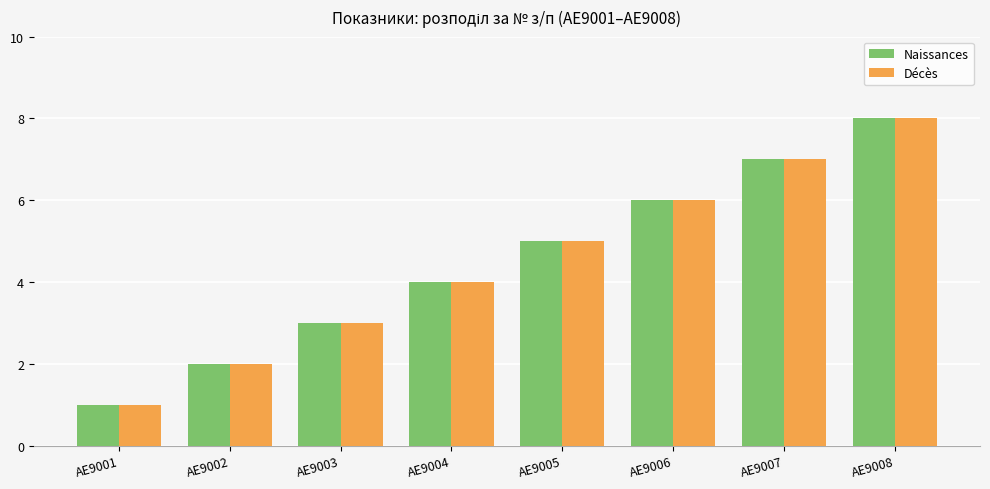

Does the chart contain any negative values?

No